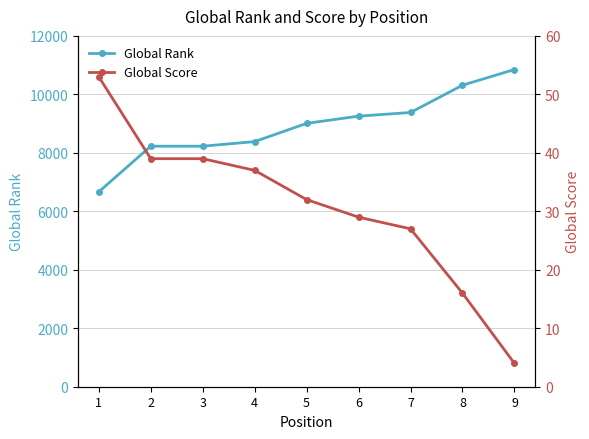

The Global Score series shows 1 at 9. True or false?

False